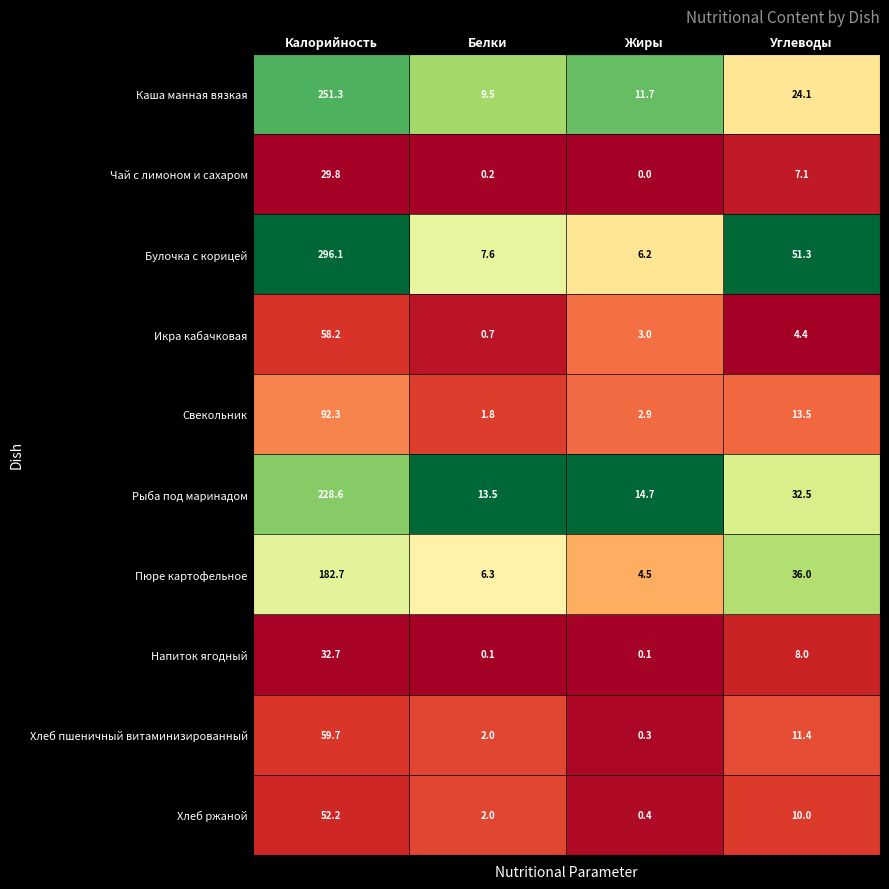

Where does the Хлеб пшеничный витаминизированный series first go above 11?

Калорийность